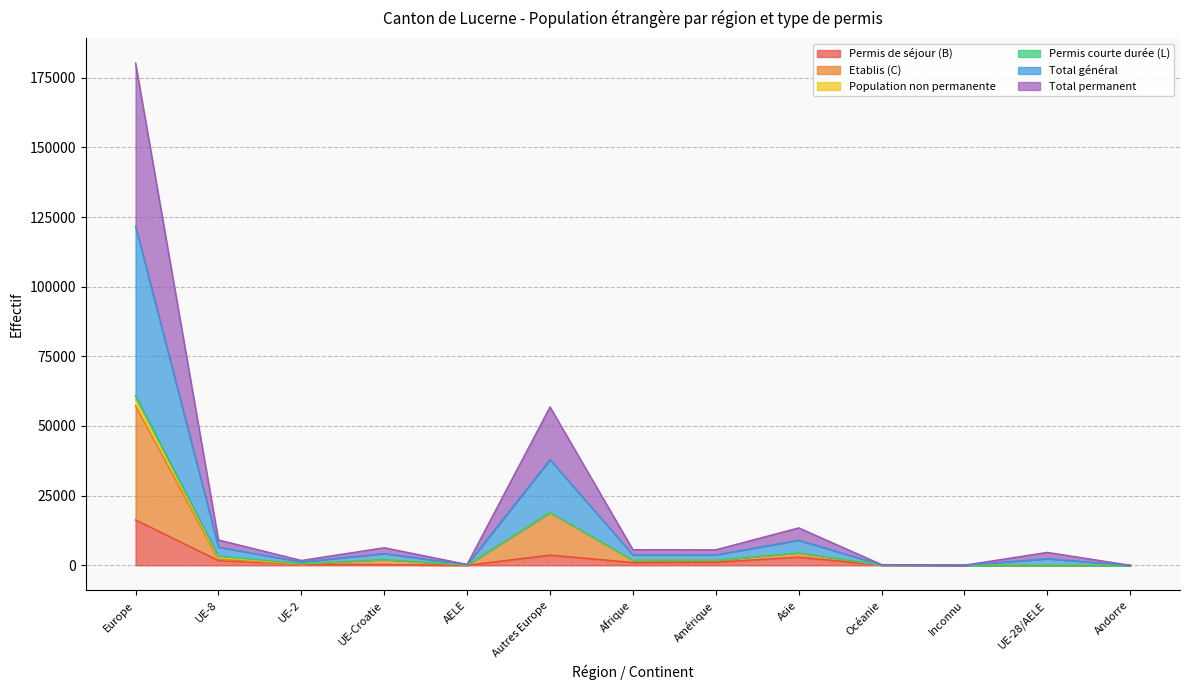

How many interior local peaks does the Total permanent series have?

4